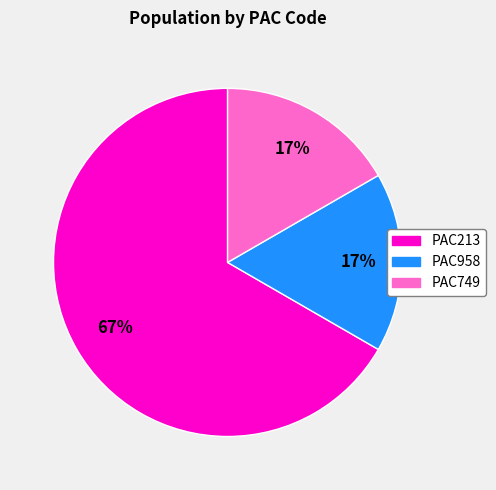

What is the largest slice in the pie chart?

PAC213